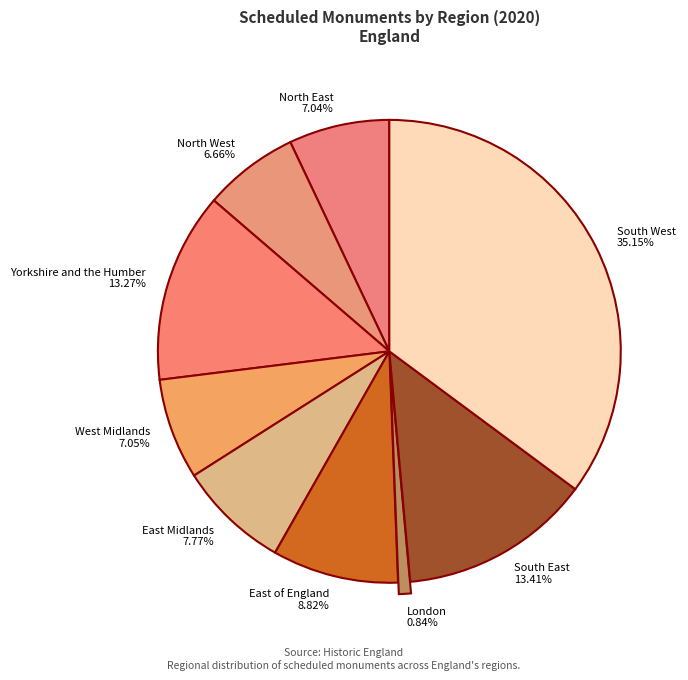

Combined, do East of England and West Midlands account for over 50%?

No